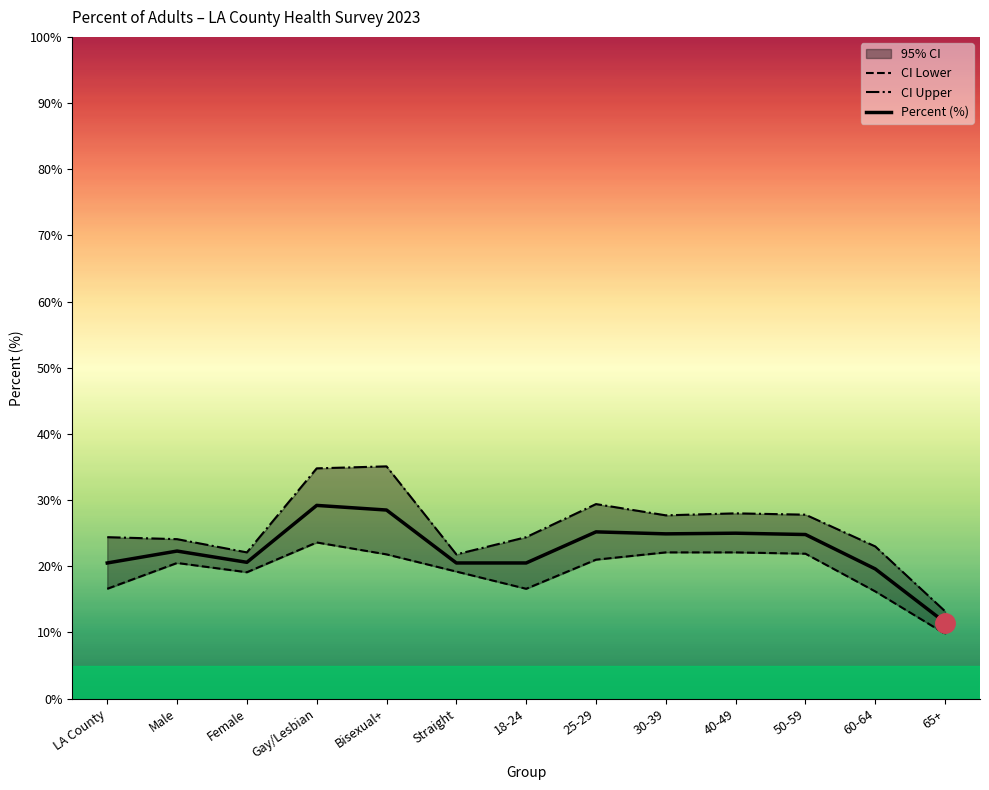

Count the number of categories in the chart.

13